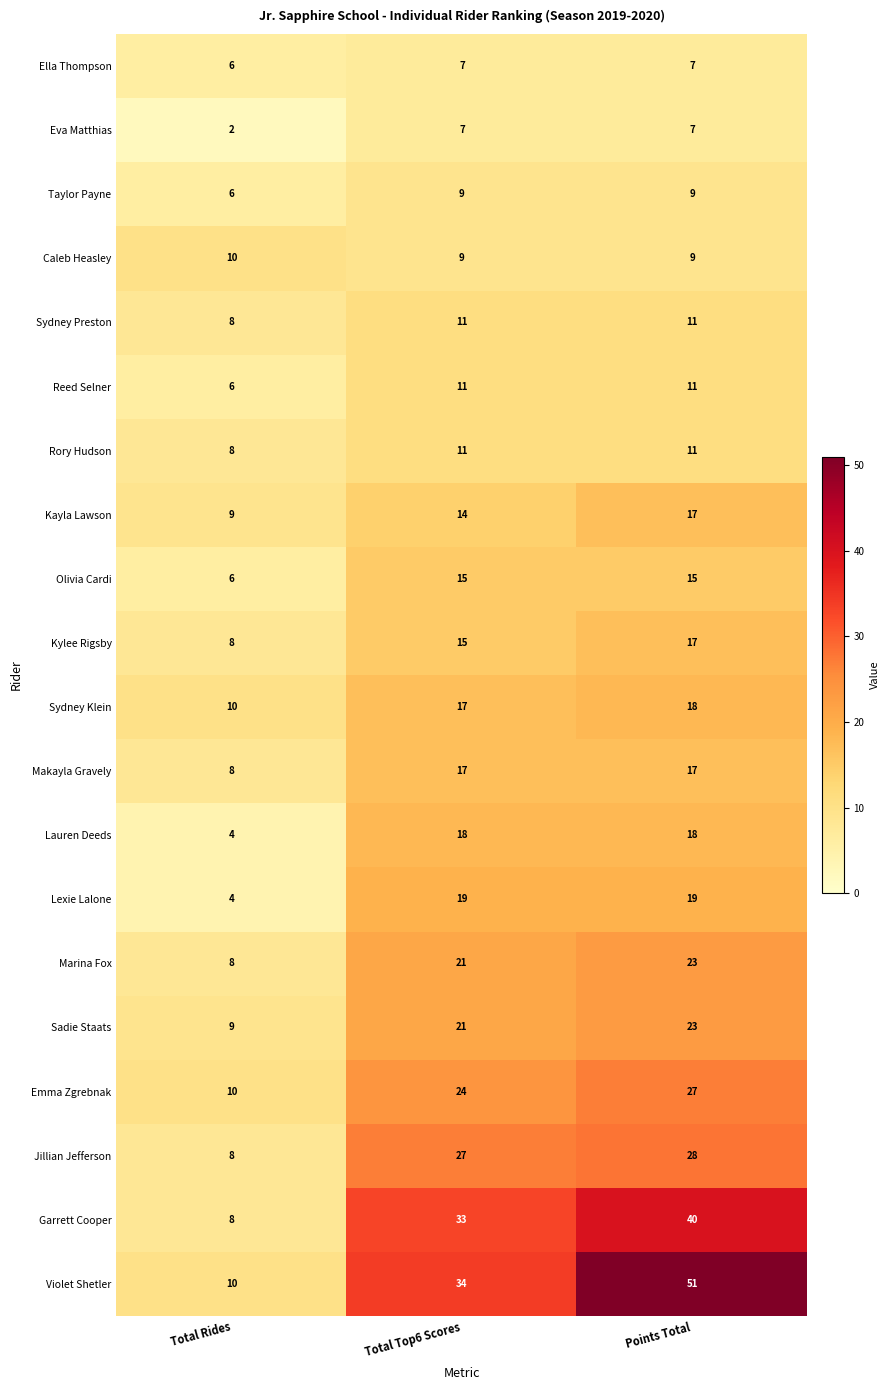

Rank the categories by Marina Fox value from lowest to highest.

Total Rides, Total Top6 Scores, Points Total